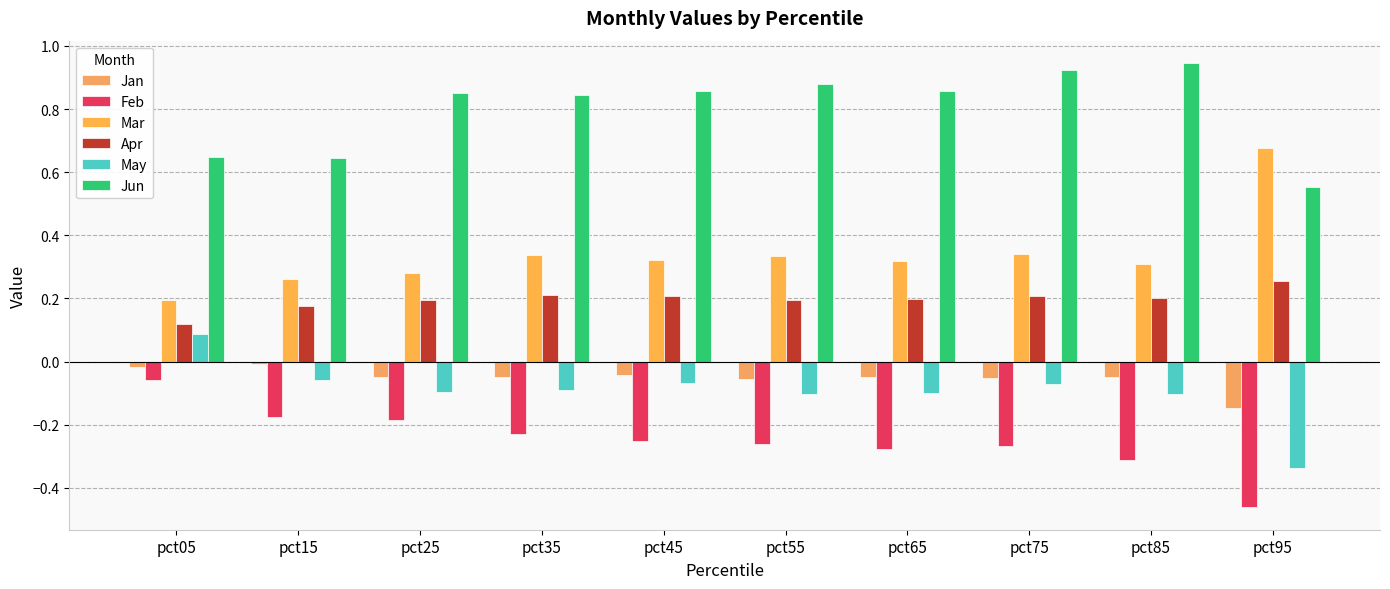

What is the smallest value displayed?

-0.5